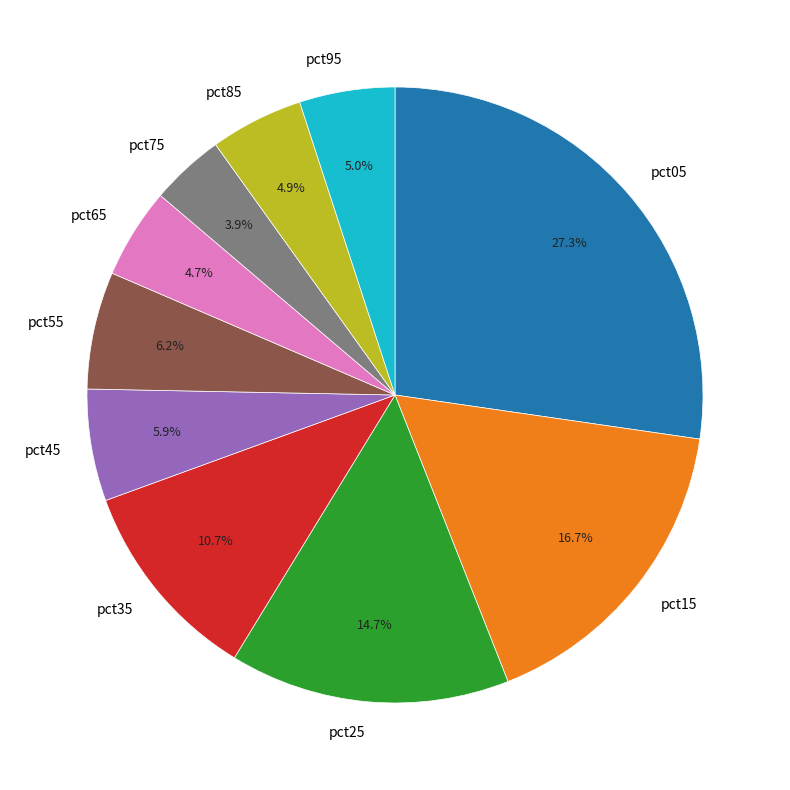

True or false: pct75 accounts for 4% of the total.

True